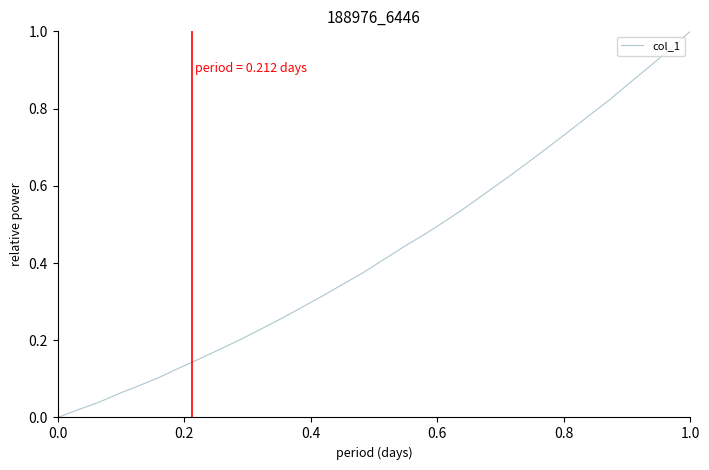

Count the number of values greater than 0.

31